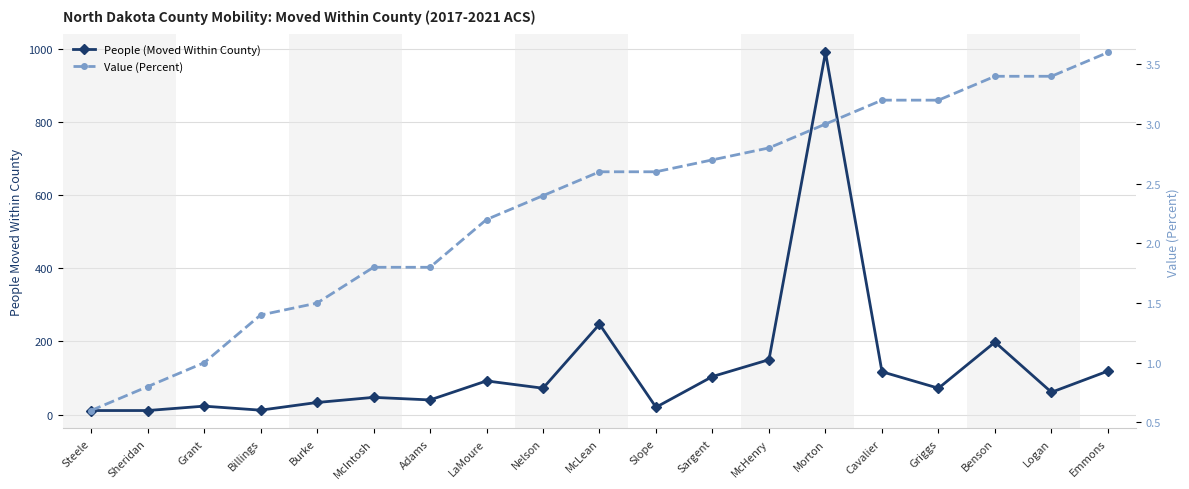

What is the difference between the highest and lowest values at Sheridan?

10.2